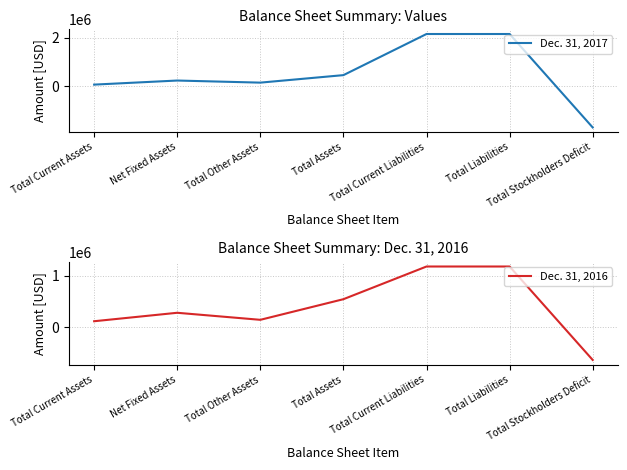

What is the sum of the Dec. 31, 2016 values at Total Stockholders Deficit and Total Current Liabilities?

547072